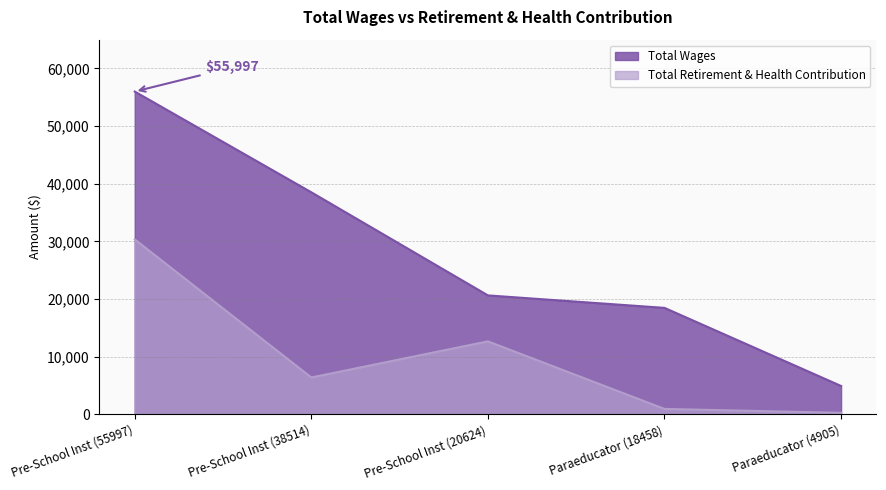

How many lines are shown in the chart?

2